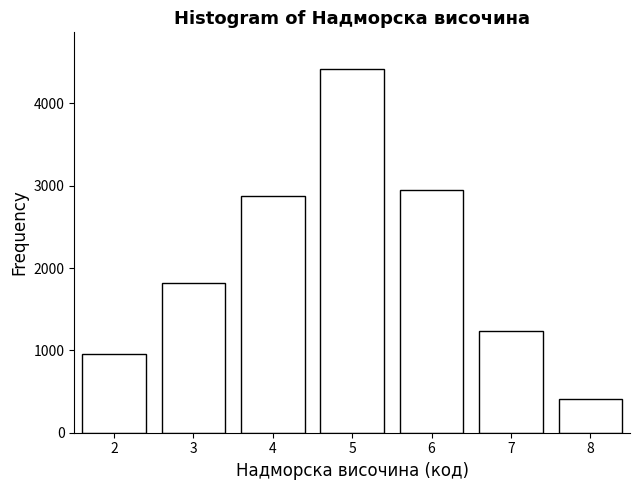

Reading left to right, transcribe all the data shown in this chart.

2=953	3=1820	4=2876	5=4421	6=2943	7=1234	8=412